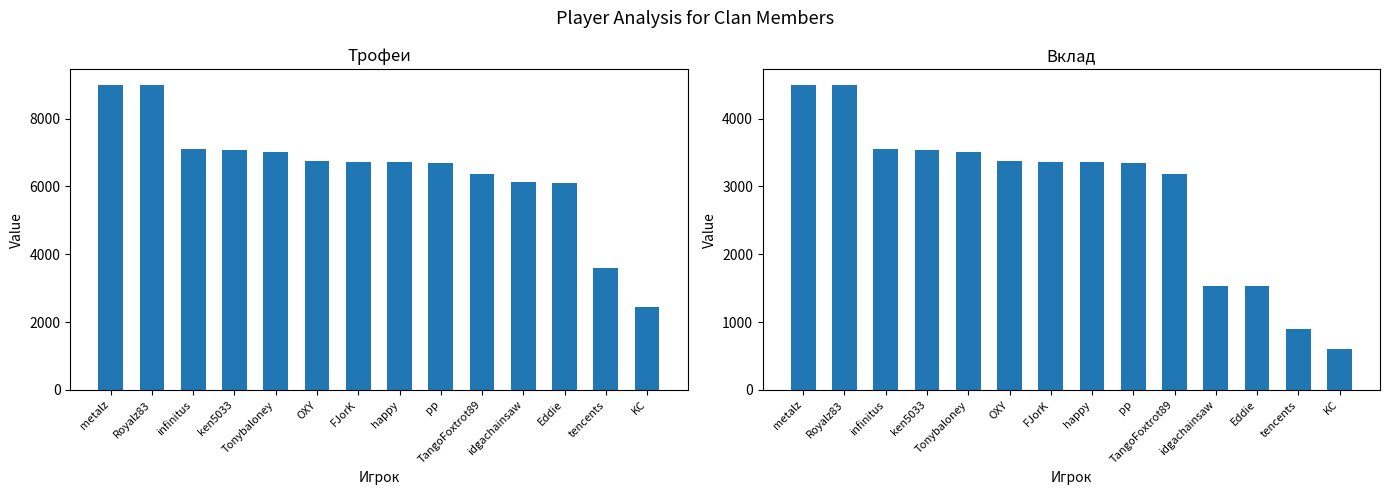

What are all the series names shown in the legend?

Трофеи, Вклад